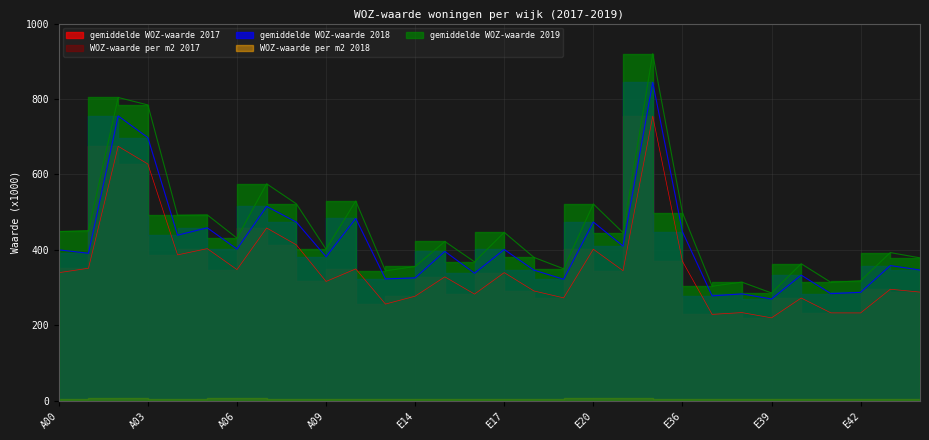

What is the average value of the gemiddelde WOZ-waarde 2017 series?

353.0